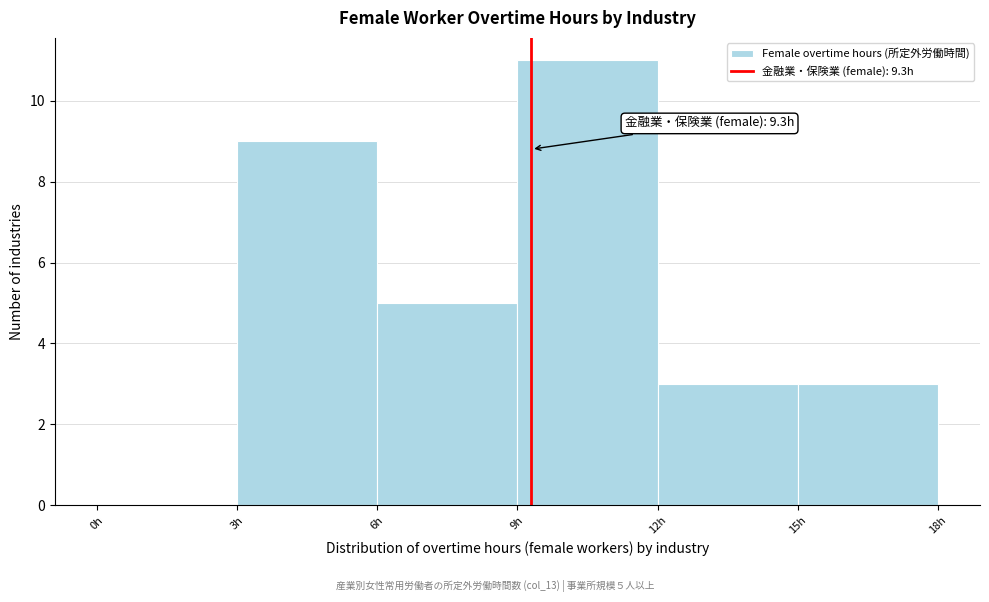

Over which range of the x-axis is the bar tallest?

9 to 12